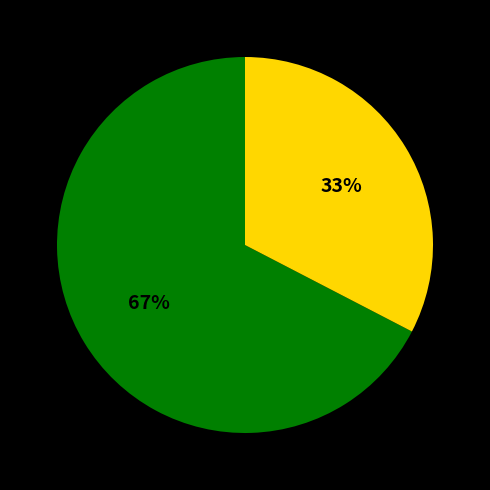

Count the number of slices in the pie.

2